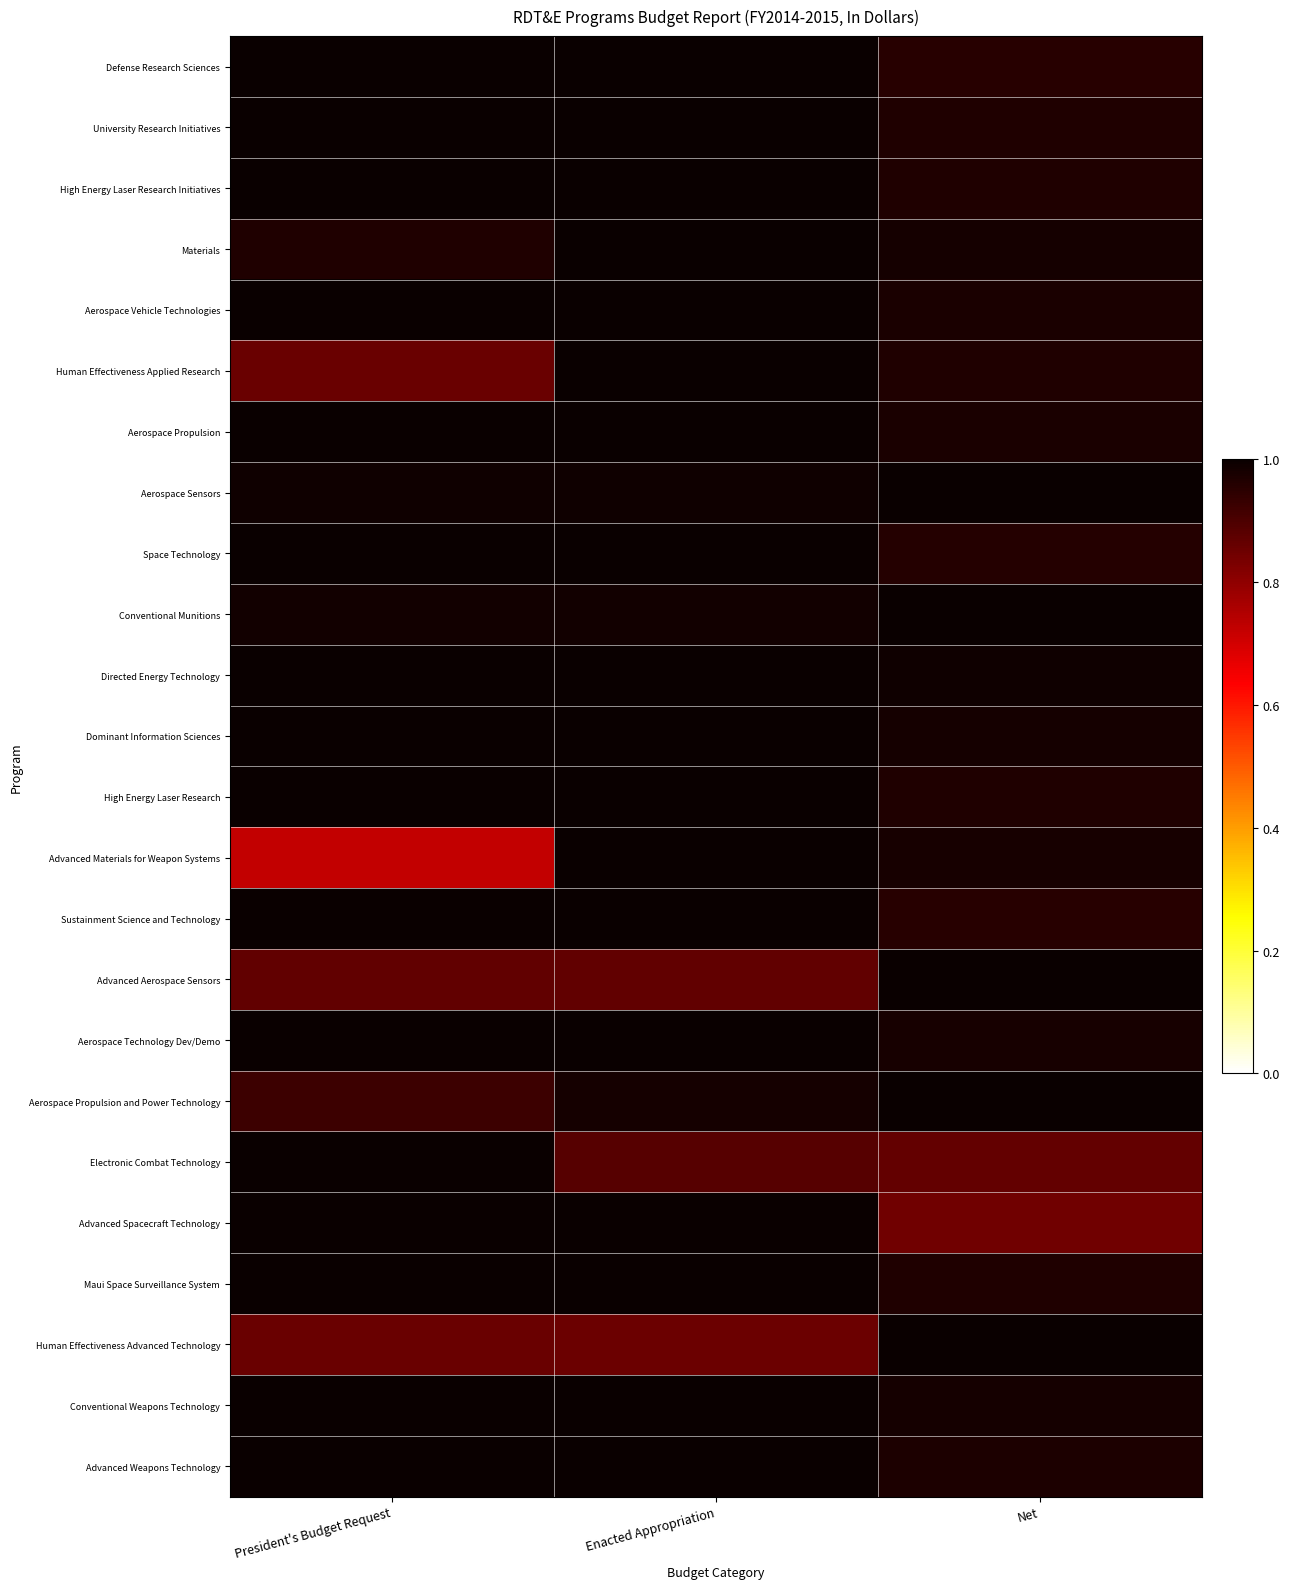

Reading left to right, transcribe all the data shown in this chart.

Defense Research Sciences: President's Budget Request=1.0	Enacted Appropriation=1.0	Net=1.0
University Research Initiatives: President's Budget Request=1.0	Enacted Appropriation=1.0	Net=1.0
High Energy Laser Research Initiatives: President's Budget Request=1.0	Enacted Appropriation=1.0	Net=1.0
Materials: President's Budget Request=1.0	Enacted Appropriation=1.0	Net=1.0
Aerospace Vehicle Technologies: President's Budget Request=1.0	Enacted Appropriation=1.0	Net=1.0
Human Effectiveness Applied Research: President's Budget Request=0.9	Enacted Appropriation=1.0	Net=1.0
Aerospace Propulsion: President's Budget Request=1.0	Enacted Appropriation=1.0	Net=1.0
Aerospace Sensors: President's Budget Request=1.0	Enacted Appropriation=1.0	Net=1.0
Space Technology: President's Budget Request=1.0	Enacted Appropriation=1.0	Net=1.0
Conventional Munitions: President's Budget Request=1.0	Enacted Appropriation=1.0	Net=1.0
Directed Energy Technology: President's Budget Request=1.0	Enacted Appropriation=1.0	Net=1.0
Dominant Information Sciences: President's Budget Request=1.0	Enacted Appropriation=1.0	Net=1.0
High Energy Laser Research: President's Budget Request=1.0	Enacted Appropriation=1.0	Net=1.0
Advanced Materials for Weapon Systems: President's Budget Request=0.7	Enacted Appropriation=1.0	Net=1.0
Sustainment Science and Technology: President's Budget Request=1.0	Enacted Appropriation=1.0	Net=1.0
Advanced Aerospace Sensors: President's Budget Request=0.9	Enacted Appropriation=0.9	Net=1.0
Aerospace Technology Dev/Demo: President's Budget Request=1.0	Enacted Appropriation=1.0	Net=1.0
Aerospace Propulsion and Power Technology: President's Budget Request=0.9	Enacted Appropriation=1.0	Net=1.0
Electronic Combat Technology: President's Budget Request=1.0	Enacted Appropriation=0.9	Net=0.9
Advanced Spacecraft Technology: President's Budget Request=1.0	Enacted Appropriation=1.0	Net=0.8
Maui Space Surveillance System: President's Budget Request=1.0	Enacted Appropriation=1.0	Net=1.0
Human Effectiveness Advanced Technology: President's Budget Request=0.9	Enacted Appropriation=0.9	Net=1.0
Conventional Weapons Technology: President's Budget Request=1.0	Enacted Appropriation=1.0	Net=1.0
Advanced Weapons Technology: President's Budget Request=1.0	Enacted Appropriation=1.0	Net=1.0